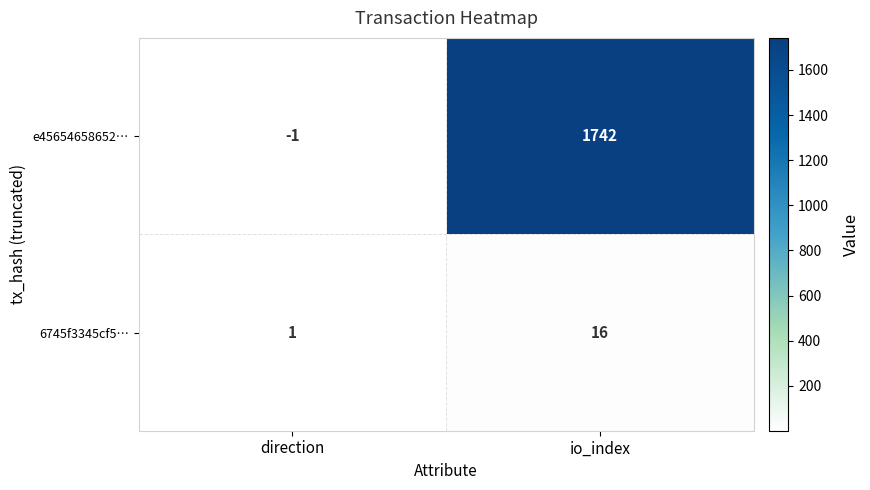

Is it true that 6745f3345cf5… equals 16 at io_index?

True